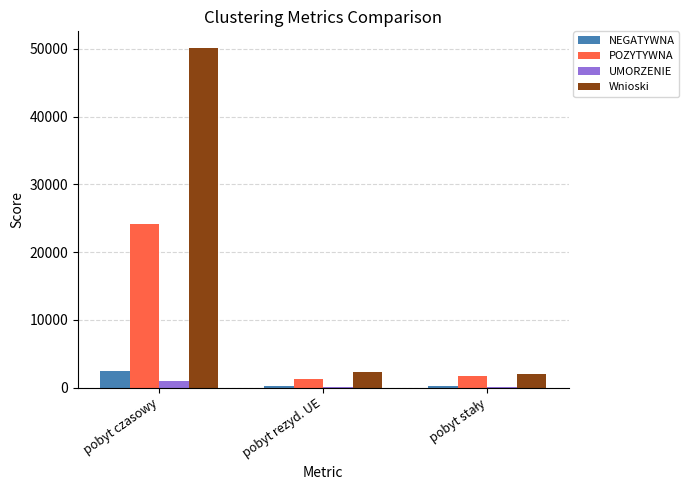

The value of POZYTYWNA at pobyt czasowy is 24103. True or false?

True